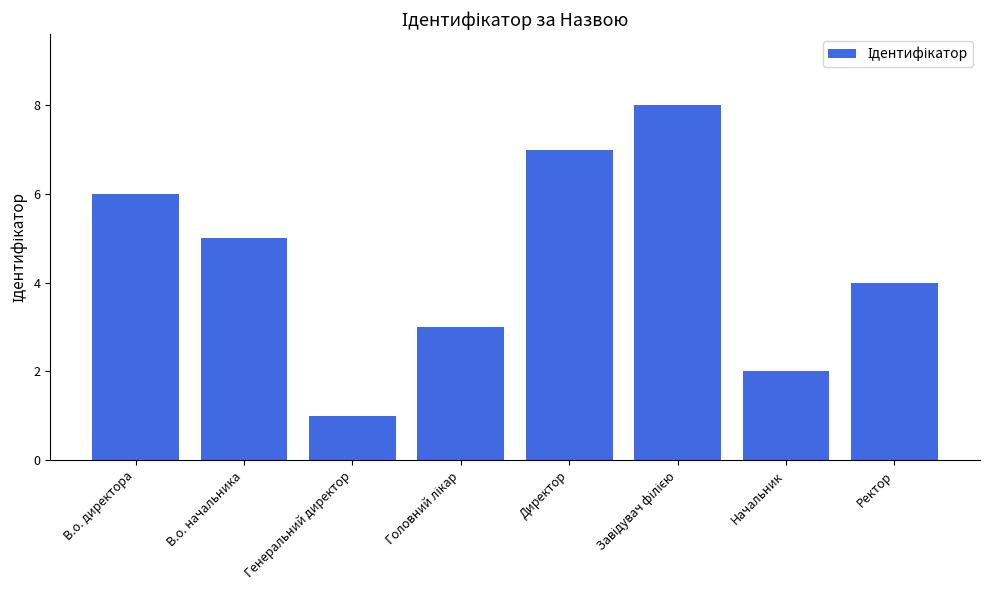

What is the ratio of the value at В.о. директора to the value at Генеральний директор?

6.0